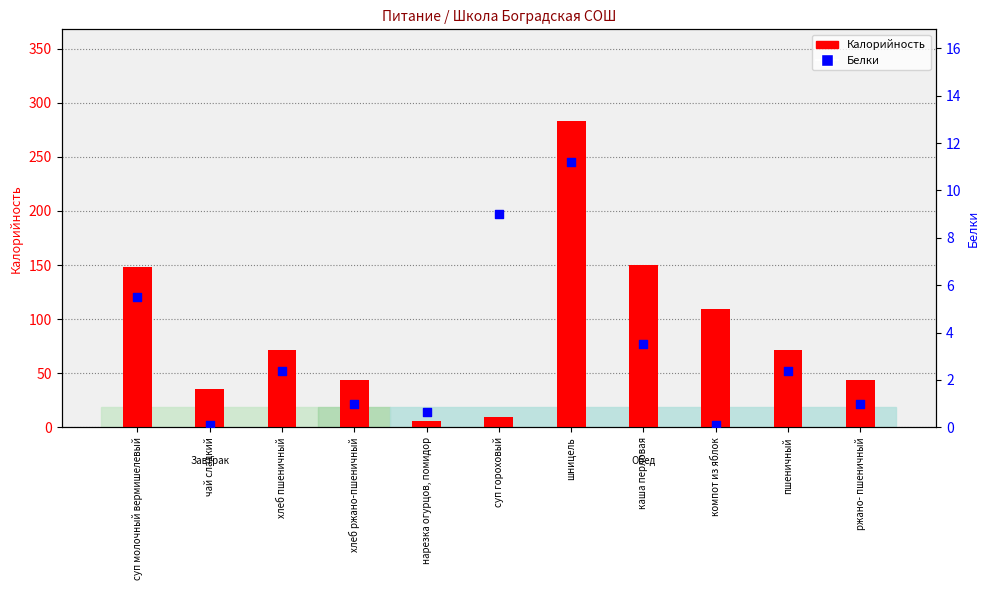

Which series contains the lowest Y value?

Белки